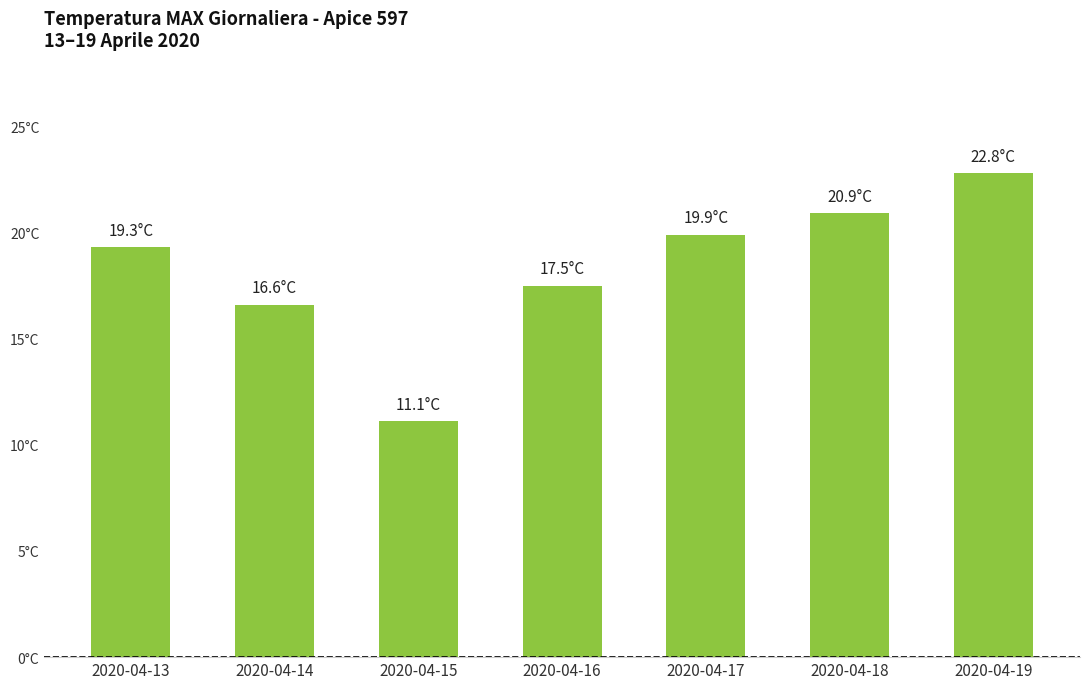

Does the chart contain any negative values?

No